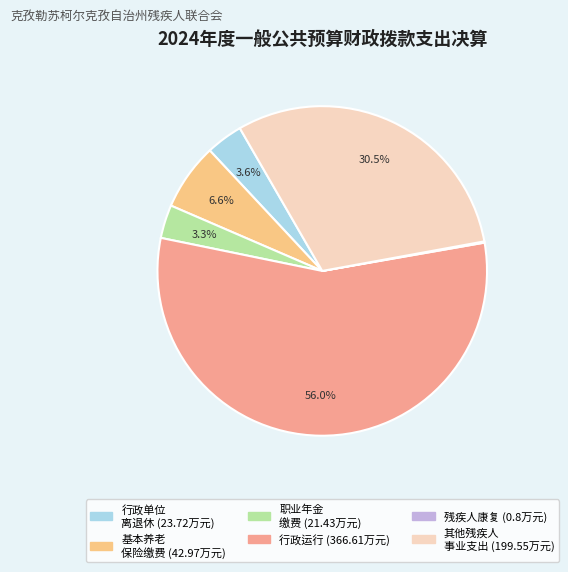

Does any single category account for the majority?

Yes